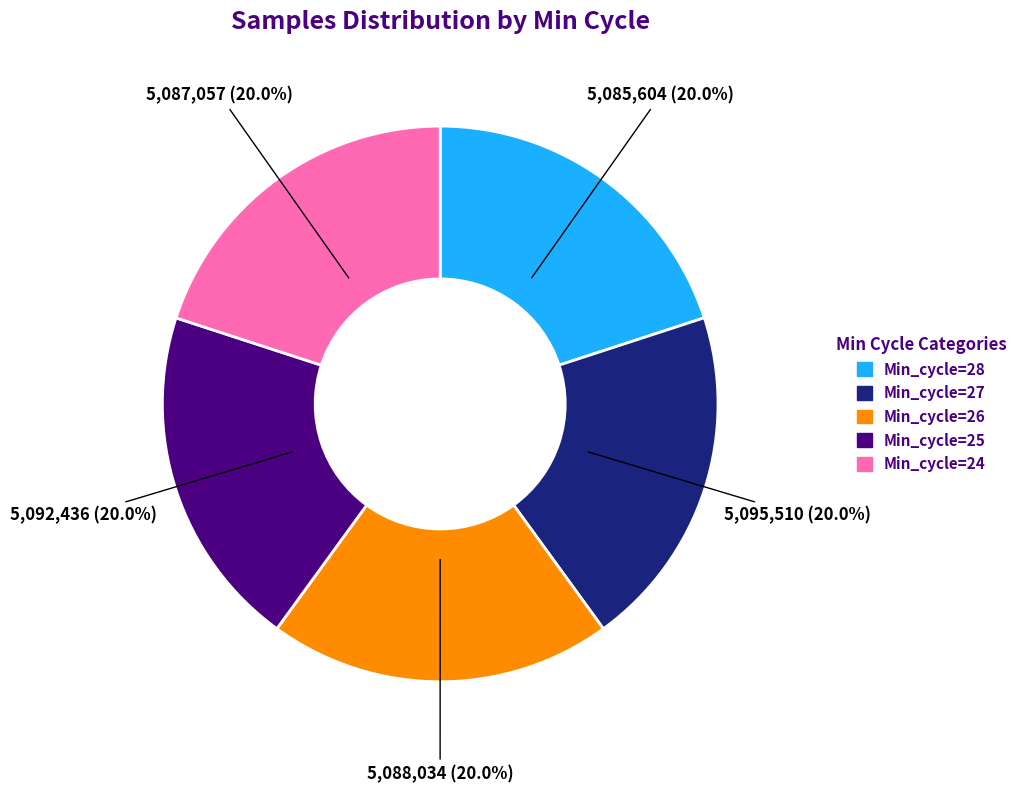

Does any single category account for the majority?

No